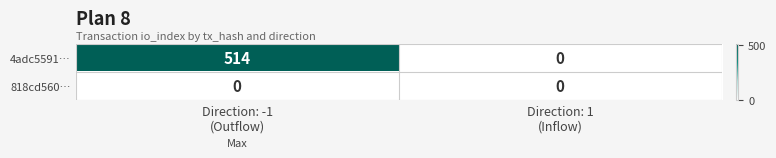

Which series has the largest range (max minus min)?

4adc5591…